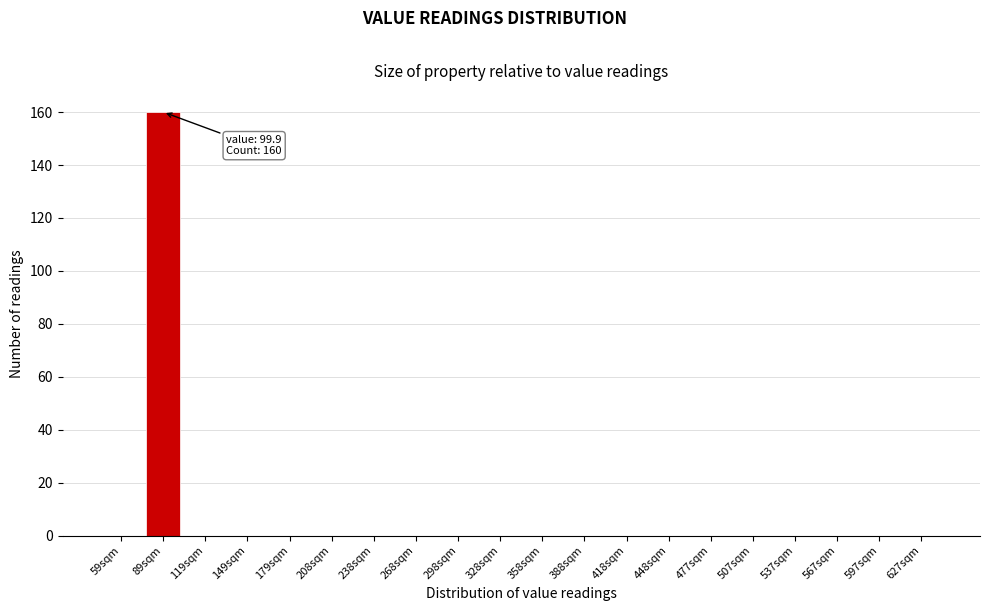

Reading left to right, extract all data points from this chart.

59sqm=0	89sqm=160	119sqm=0	149sqm=0	179sqm=0	208sqm=0	238sqm=0	268sqm=0	298sqm=0	328sqm=0	358sqm=0	388sqm=0	418sqm=0	448sqm=0	477sqm=0	507sqm=0	537sqm=0	567sqm=0	597sqm=0	627sqm=0